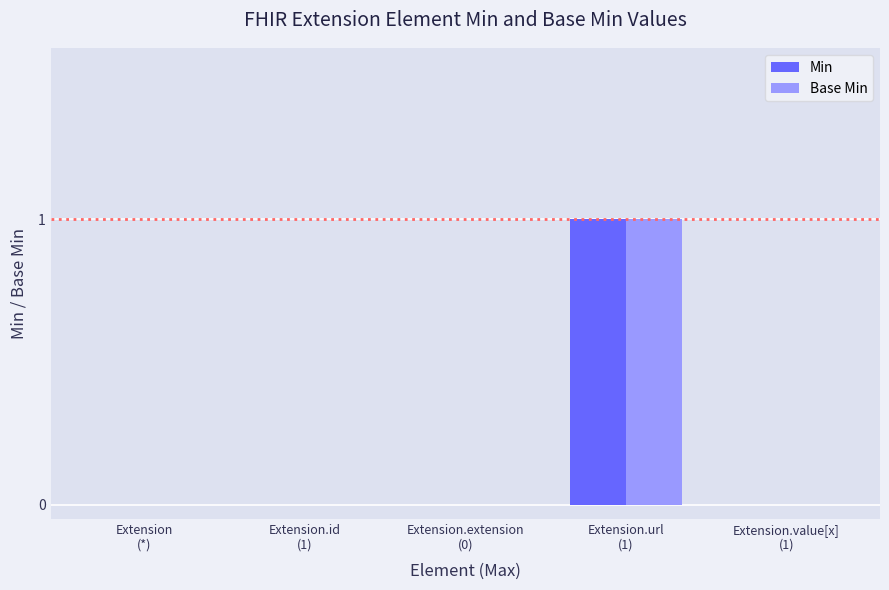

Which series changed the most between Extension.id
(1) and Extension.extension
(0)?

Min